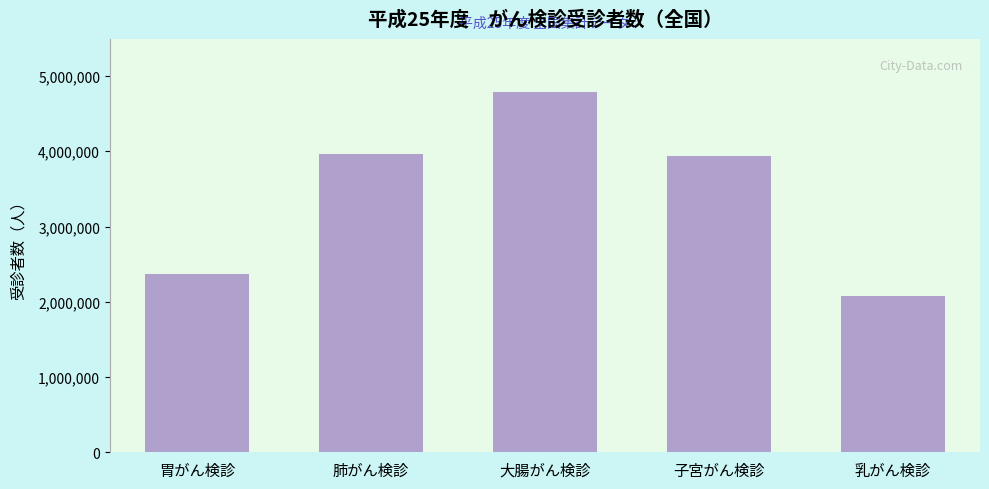

Reading left to right, what are all the values shown in this chart?

胃がん検診=2364411	肺がん検診=3961043	大腸がん検診=4780888	子宮がん検診=3933049	乳がん検診=2072935